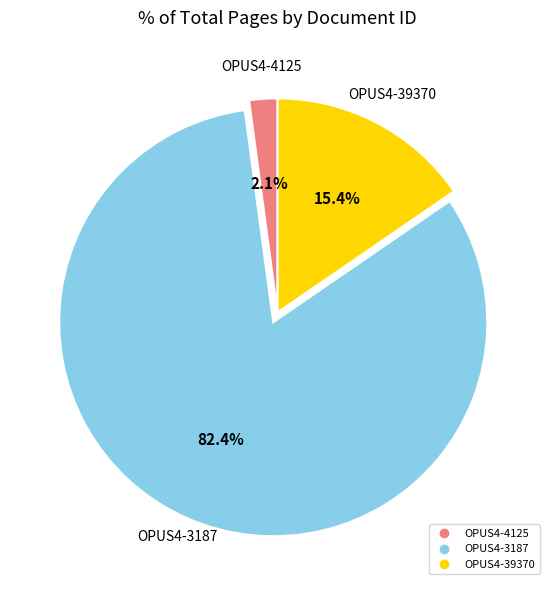

To the nearest percent, what is the difference between the OPUS4-3187 and OPUS4-4125 slice percentages?

80%